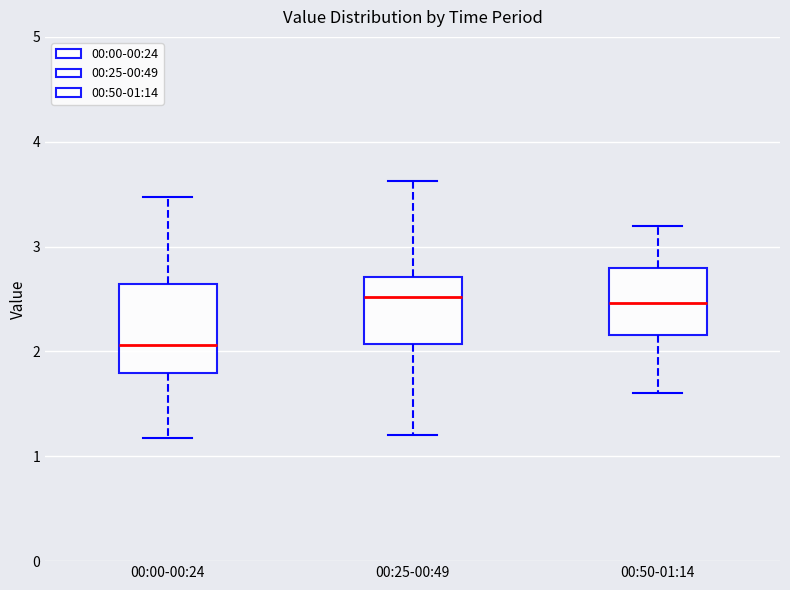

Where does the upper whisker of the box for 00:50-01:14 end on the y-axis? The values are not printed on the chart, so give them approximately, as read against the axis.

3.2